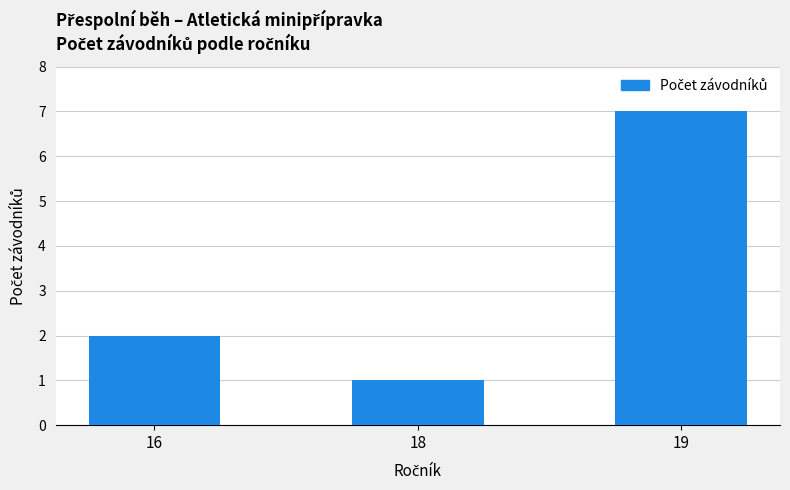

Reading right to left, list all the values displayed in this chart.

7	1	2